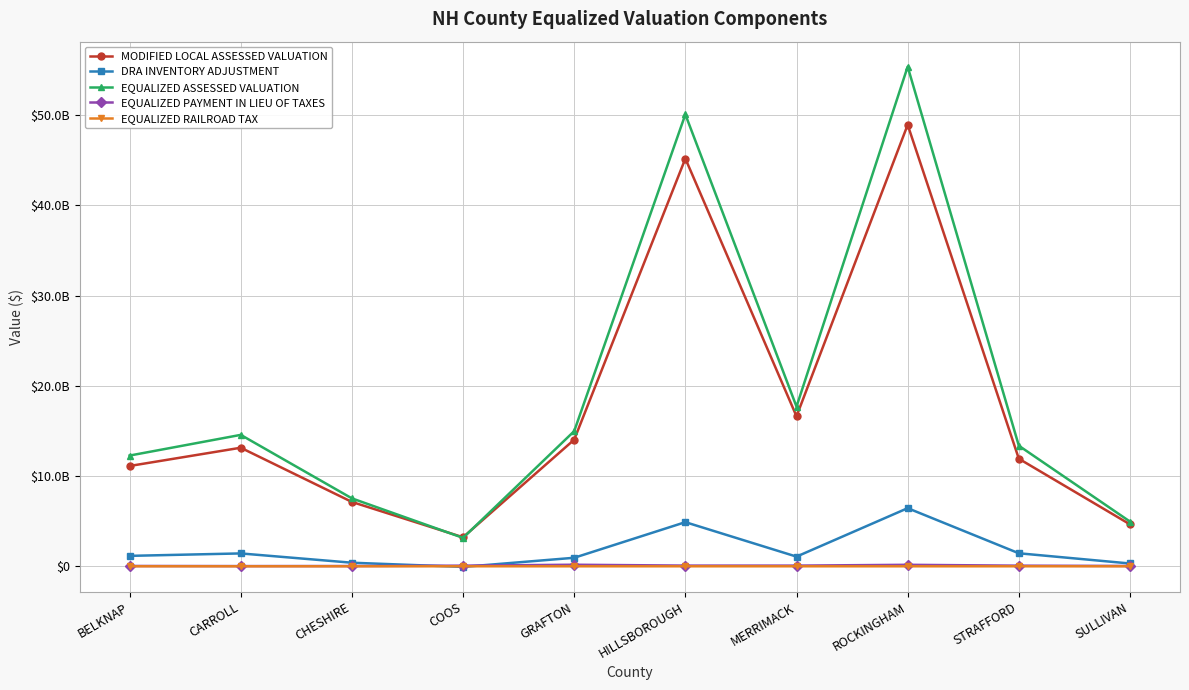

At how many categories does at least one series exceed 30655867371?

2